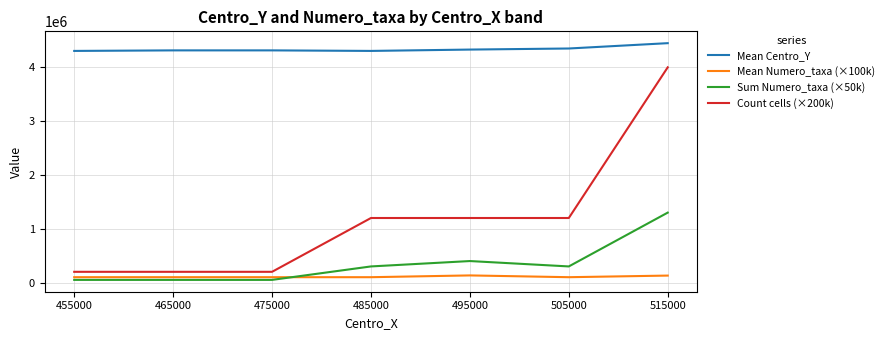

The Sum Numero_taxa (×50k) series shows 50000 at 455000. True or false?

True